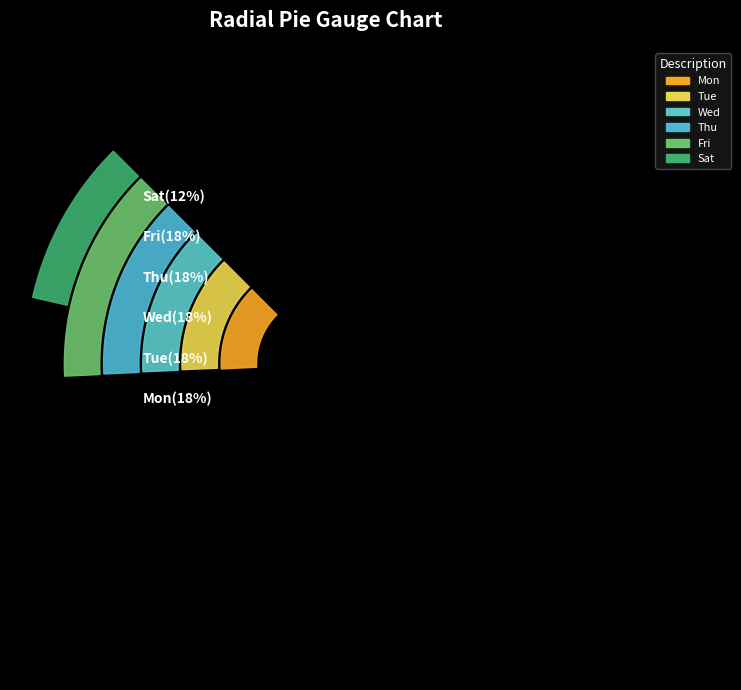

What is the ratio of the value at 3-Thu to the value at 24-Mon?

1.0